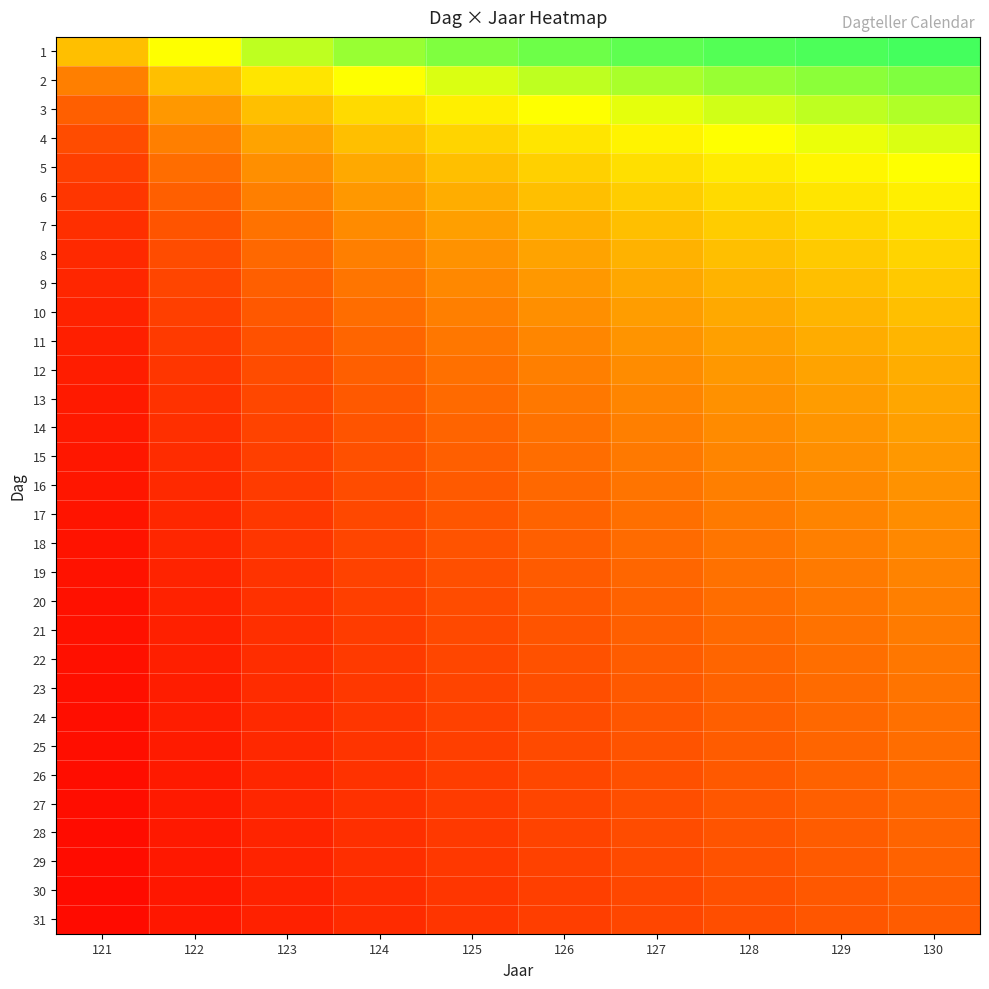

Which has a higher value, 126 or 130?

130